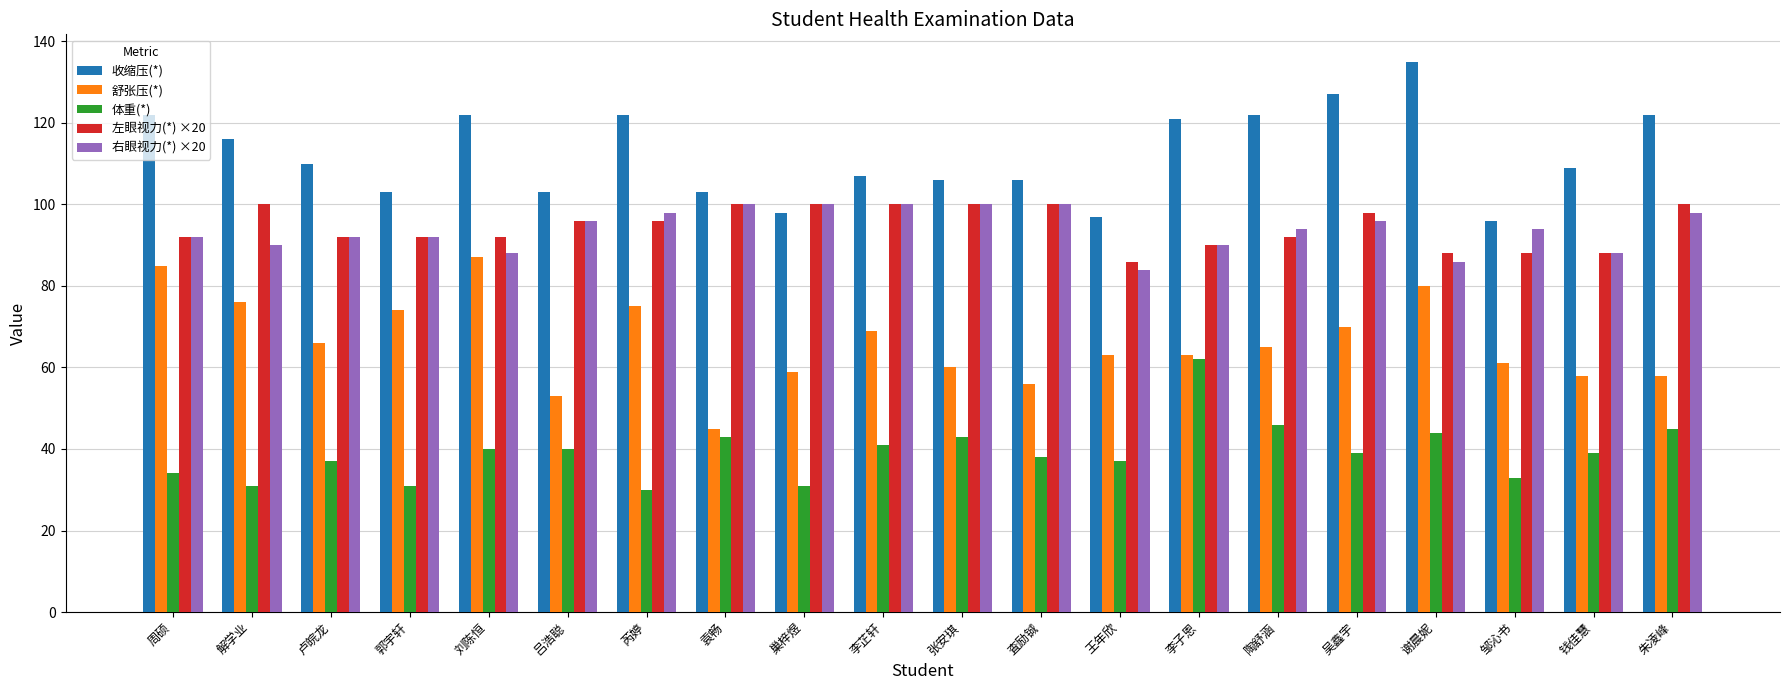

How many data points in 左眼视力(*) ×20 are less than 96?

10